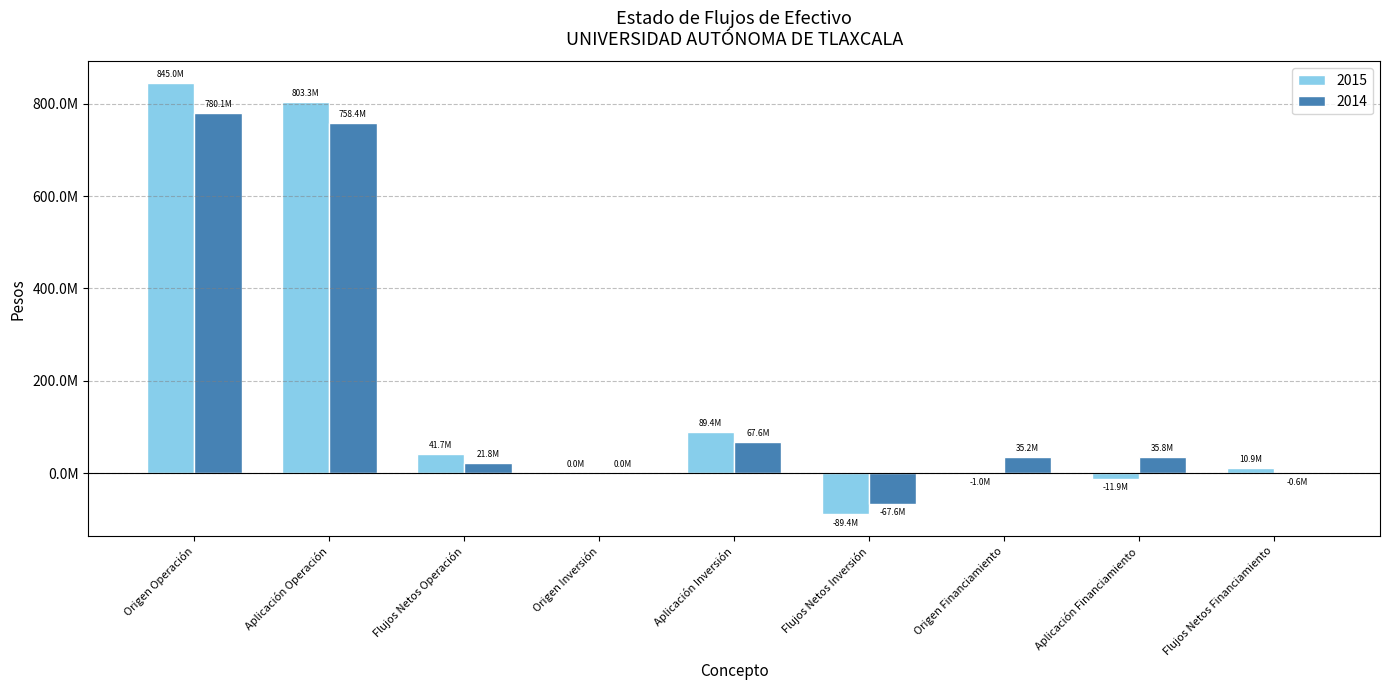

What are all the series names shown in the legend?

2015, 2014